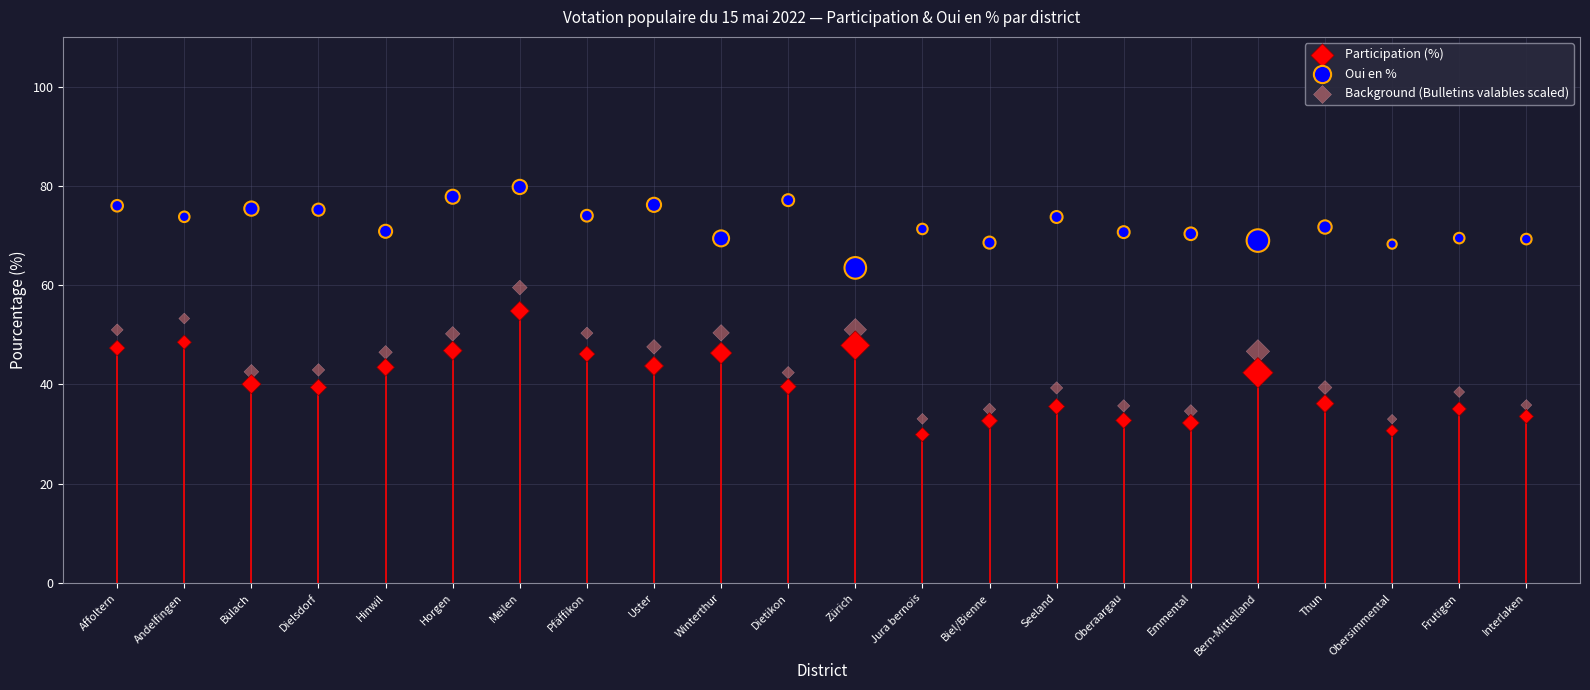

Which series reaches the maximum Y coordinate?

Oui en %